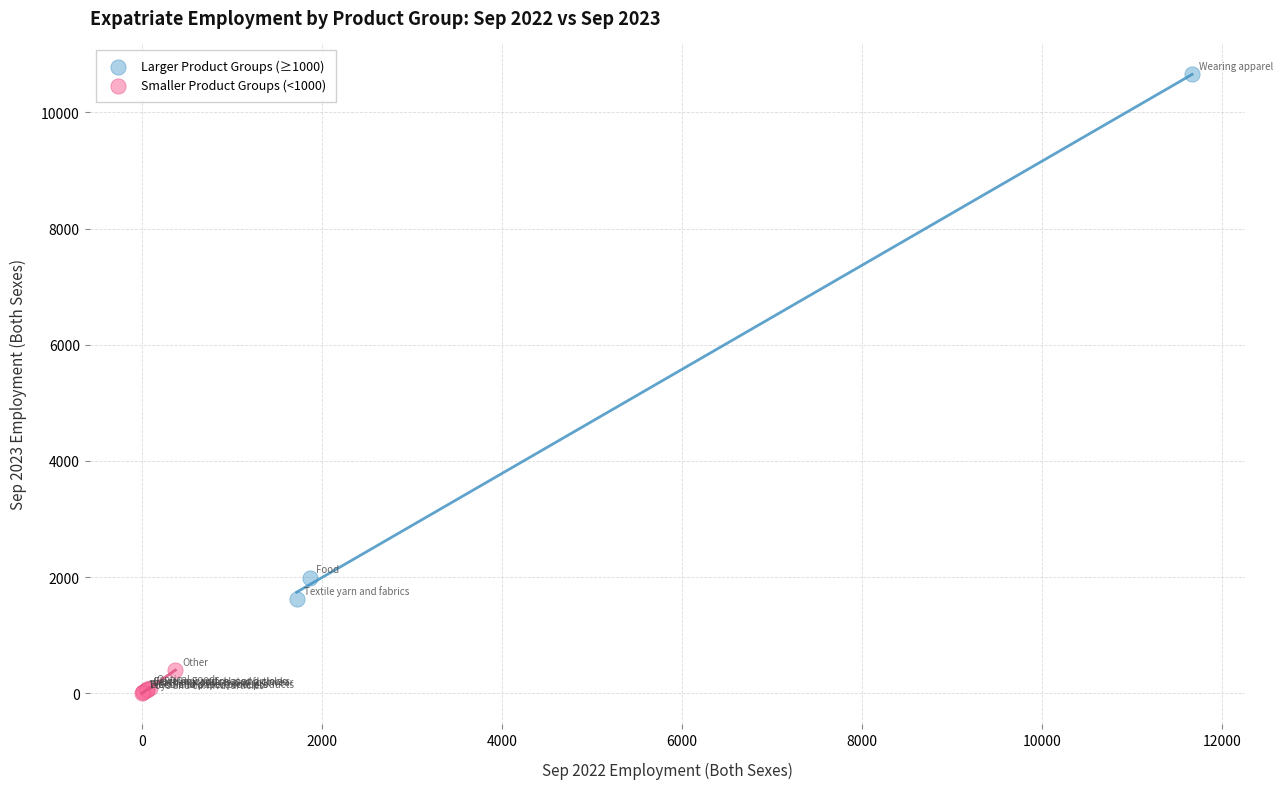

What are all the series names shown in the legend?

Larger Product Groups (≥1000), Smaller Product Groups (<1000)